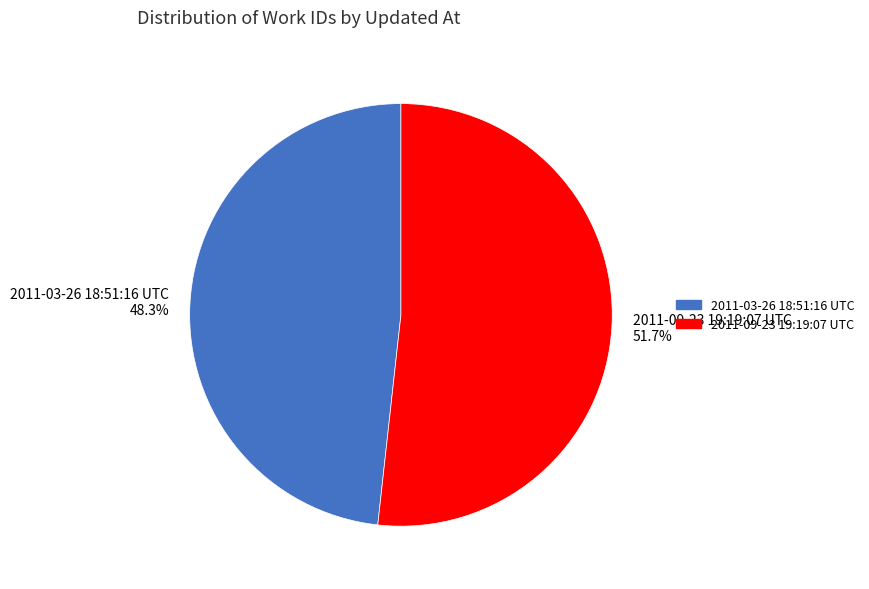

How many segments does this pie chart have?

2